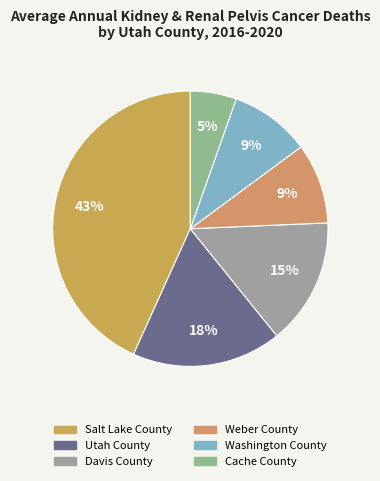

What is the smallest slice in the pie chart?

Cache County